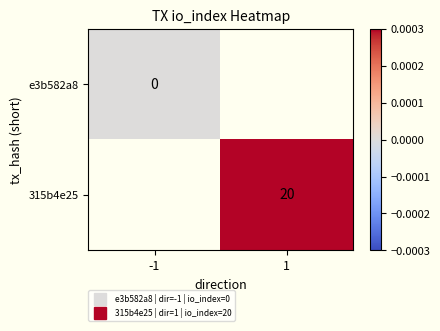

The e3b582a8 series shows 0.0 at -1. True or false?

True